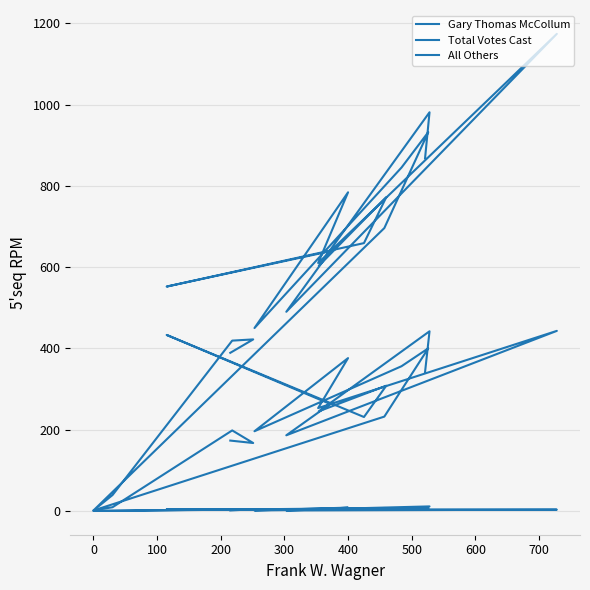

Rank the series by their maximum value, from lowest to highest.

All Others, Gary Thomas McCollum, Total Votes Cast